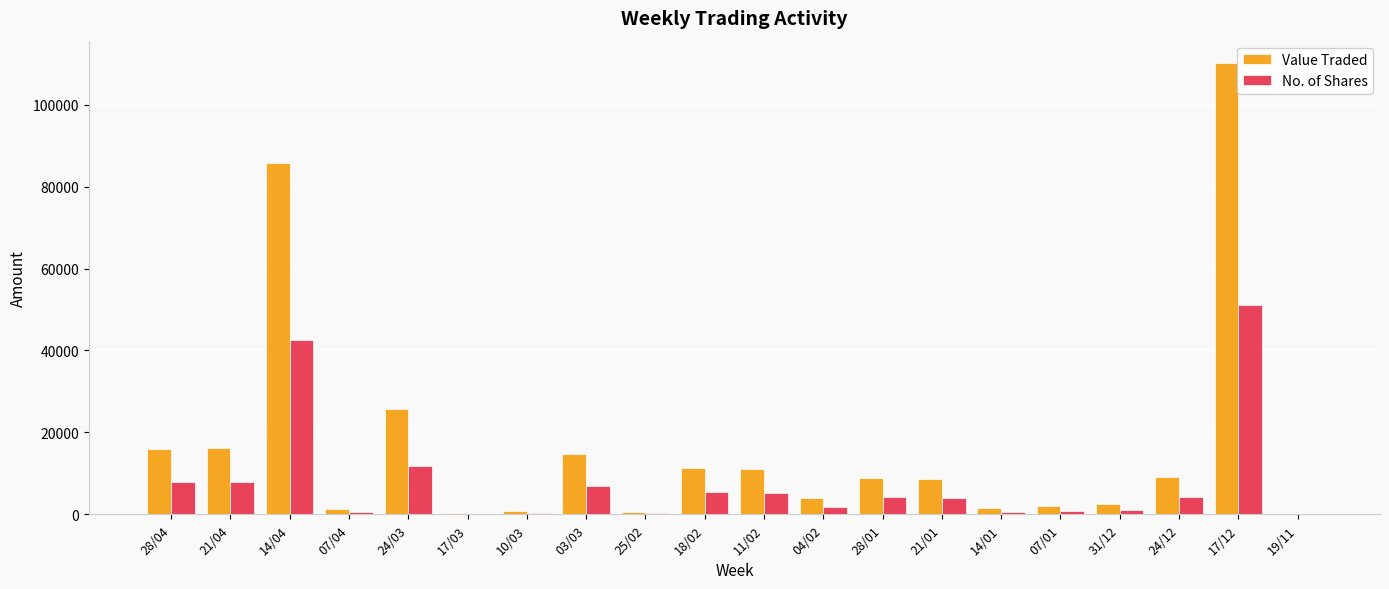

The value of Value Traded at 24/12 is 4696. True or false?

False